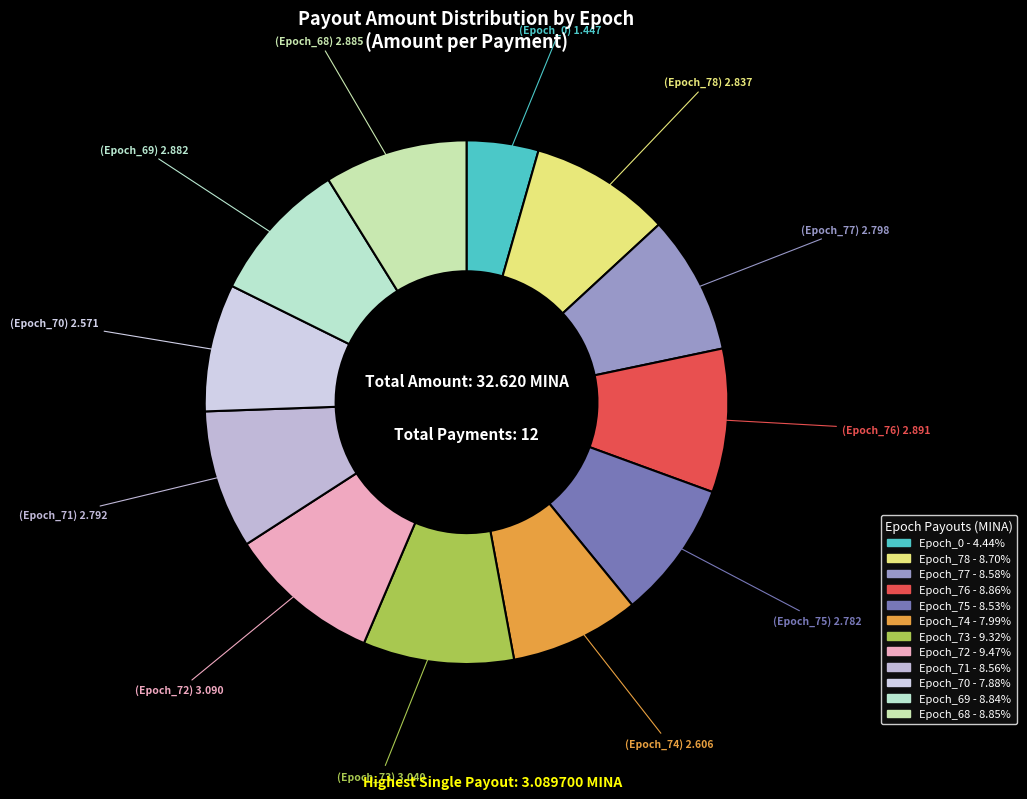

What percentage do Epoch_75 and Epoch_74 together represent?

16.5%